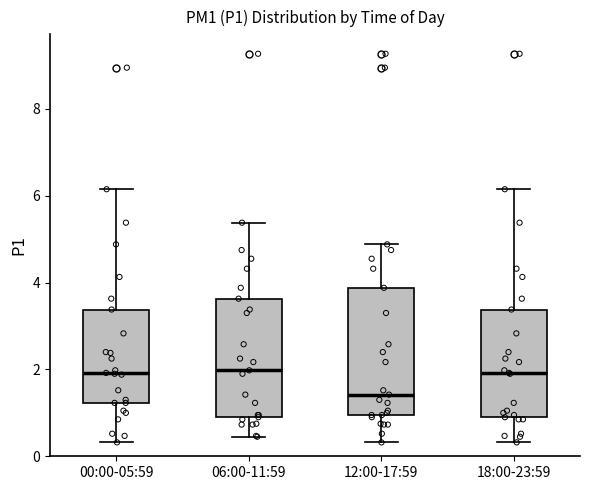

Where is the lower edge of the box for 18:00-23:59 on the y-axis? The values are not printed on the chart, so give them approximately, as read against the axis.

1.0